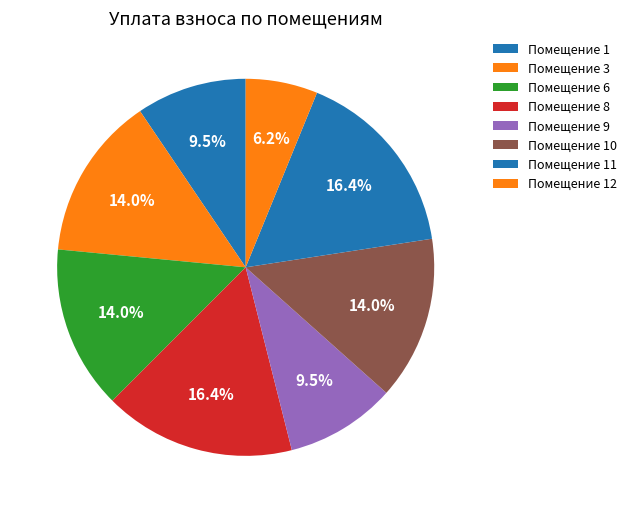

Does any single category account for the majority?

No